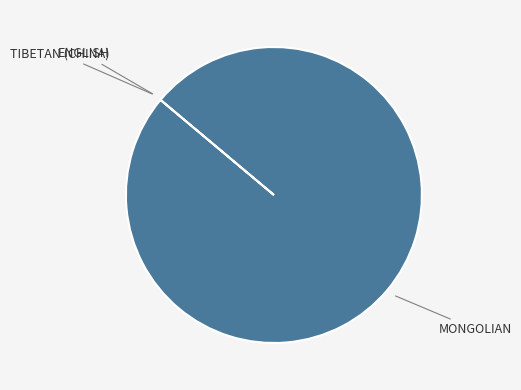

Is there a majority slice in this chart?

Yes